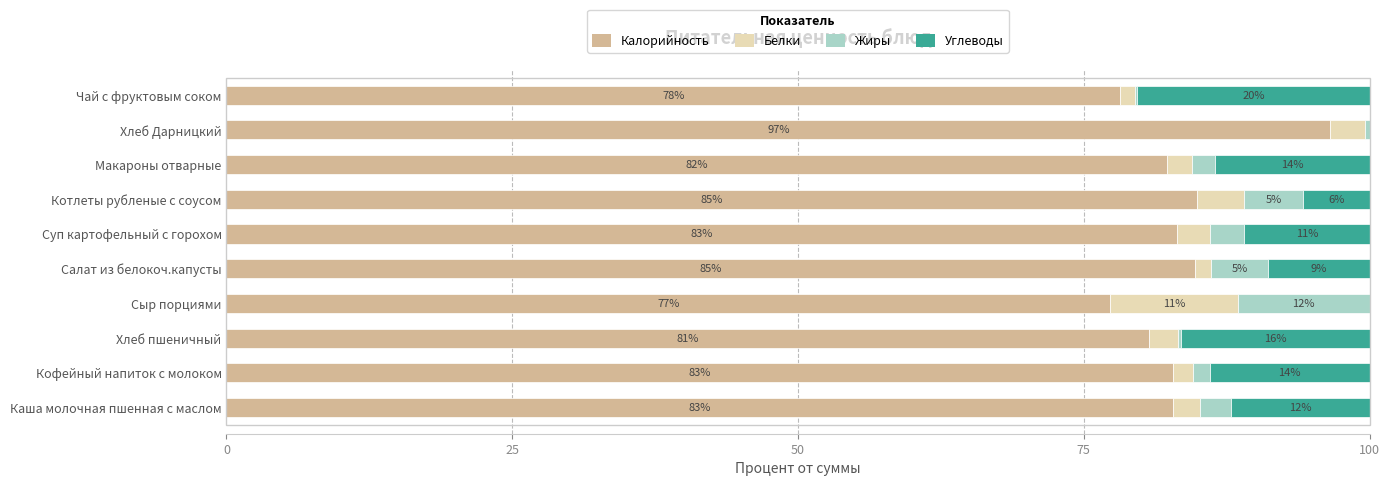

What is the total value across all series at Салат из белокоч.капусты?

100.0